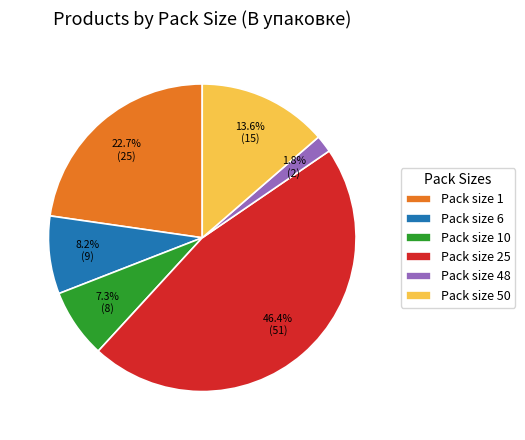

What is the total percentage of Pack size 48 and Pack size 1?

24.5%